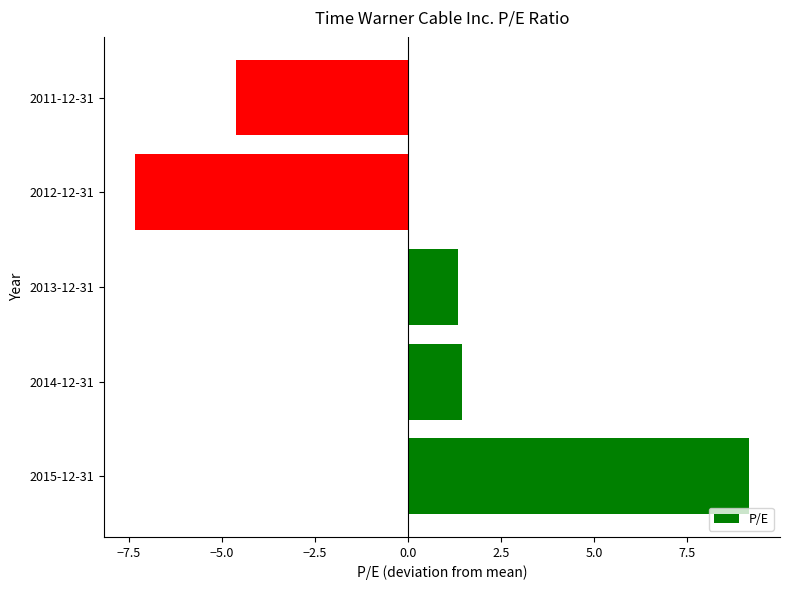

True or false: the data shows 1.5 at 2014-12-31.

True